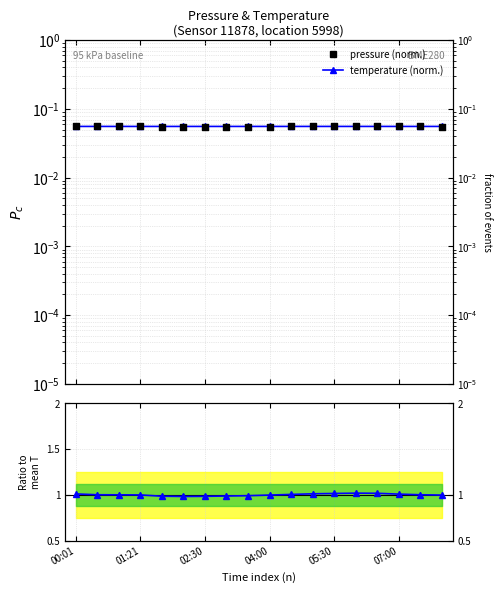

Is the value of Ratio to mean at 07:00 greater than the value of pressure (normalized) at 10?

Yes